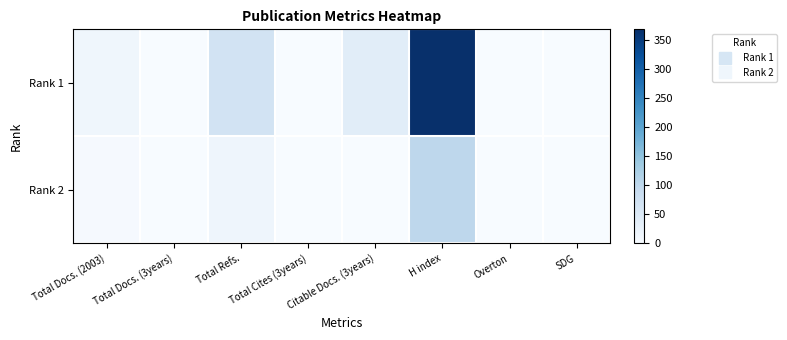

Rank the series at Total Cites (3years) from lowest to highest value.

Rank 1, Rank 2